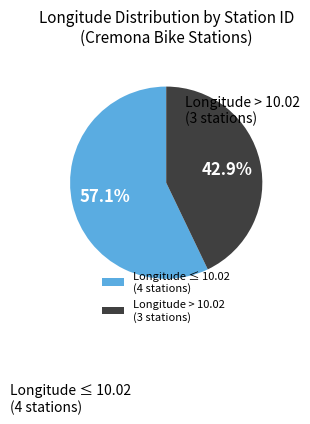

Which slice is the smallest?

Longitude > 10.02 (3 stations)